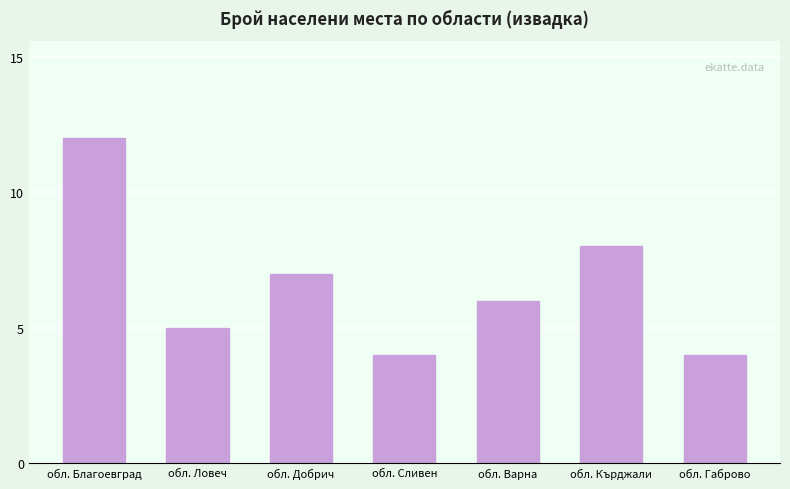

Read the value at обл. Сливен.

4